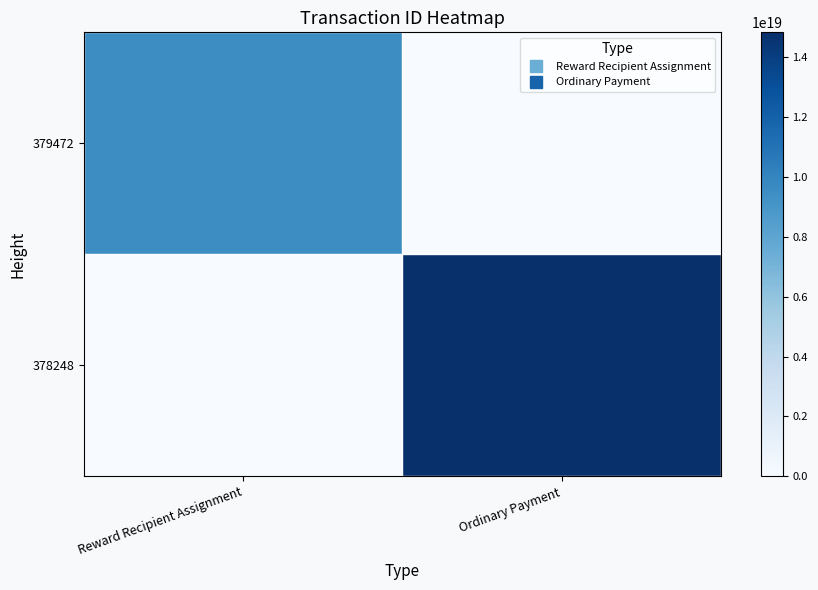

Rank the series by their average value, from highest to lowest.

378248, 379472